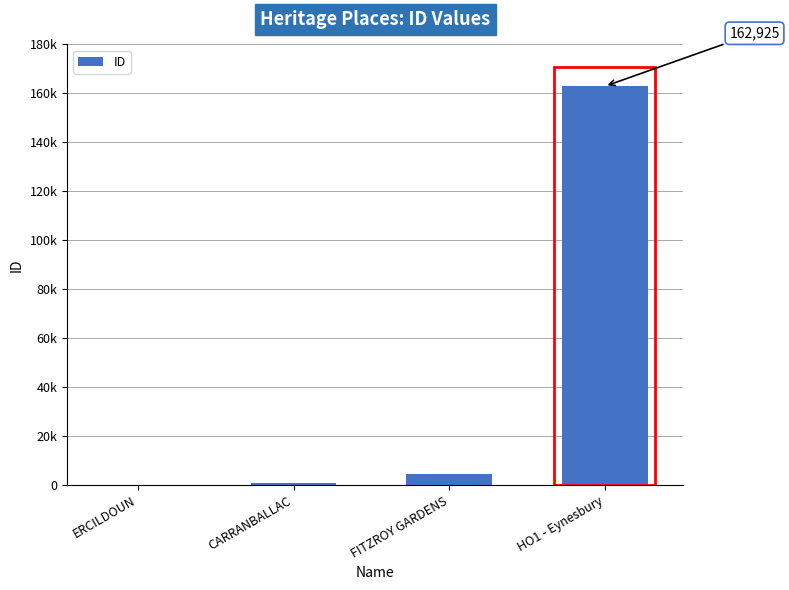

Which label corresponds to the smallest value in the chart?

ERCILDOUN